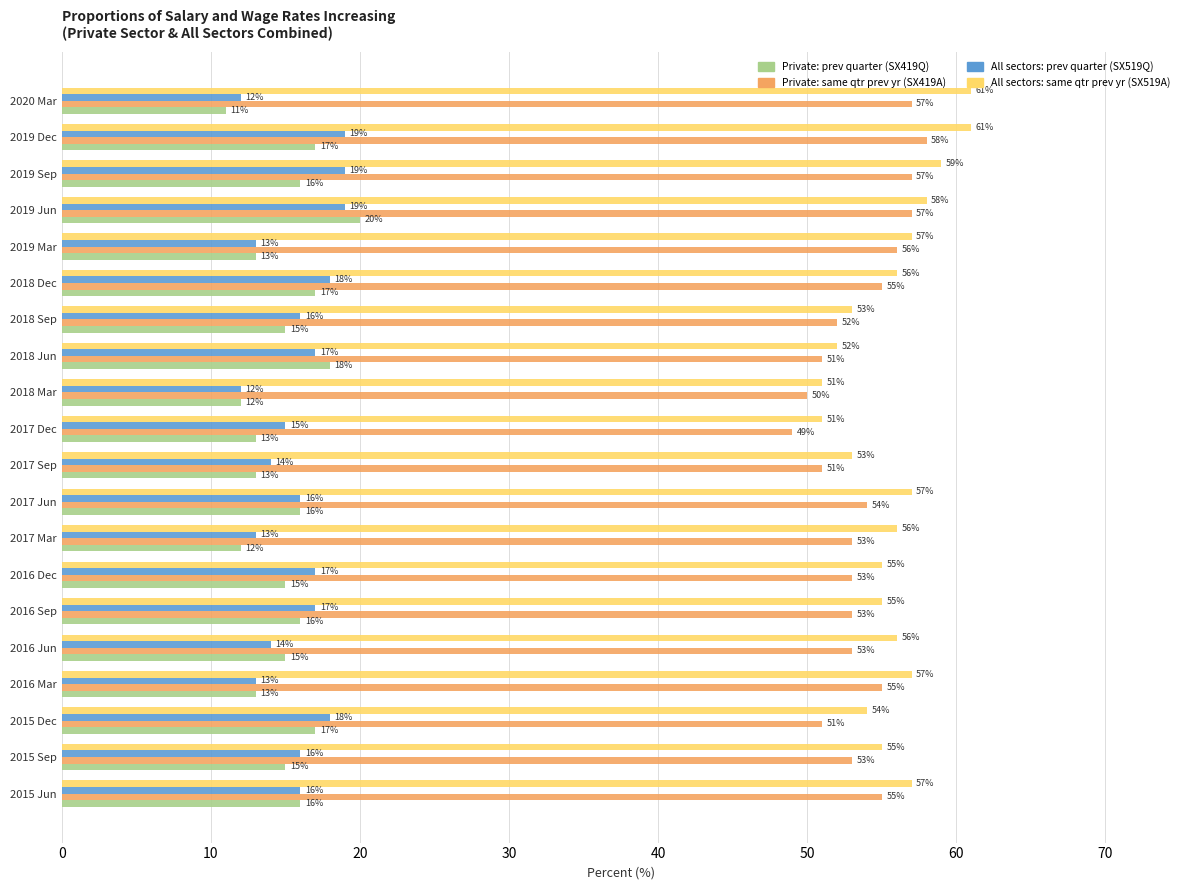

What is the approximate value of Private: prev quarter (SX419Q) at 2018 Jun?

18